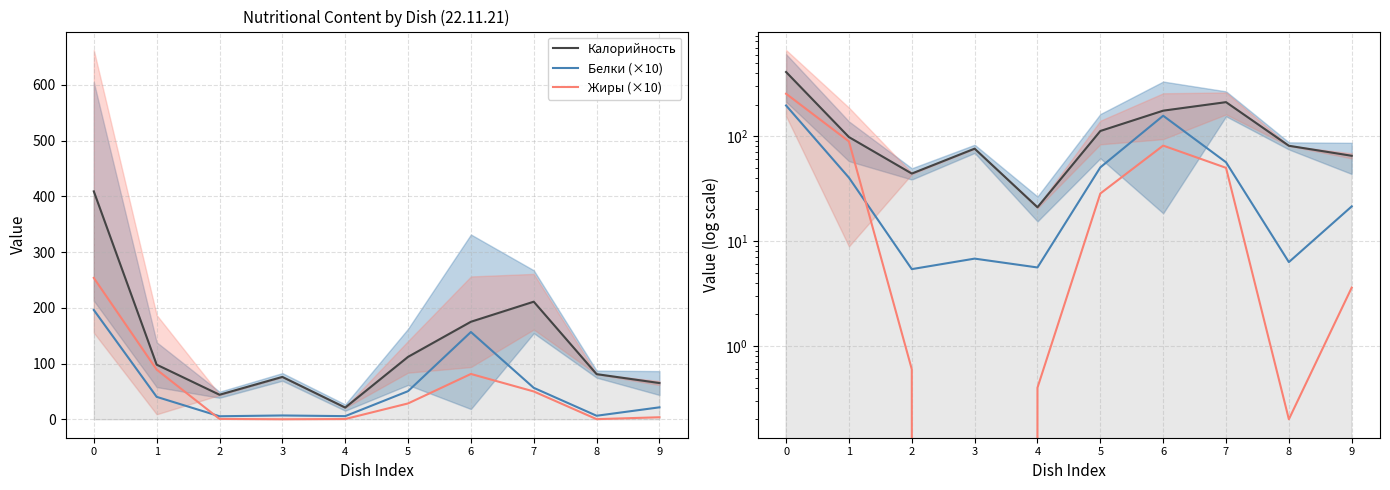

How many data points in Жиры (×10) are less than 28?

5